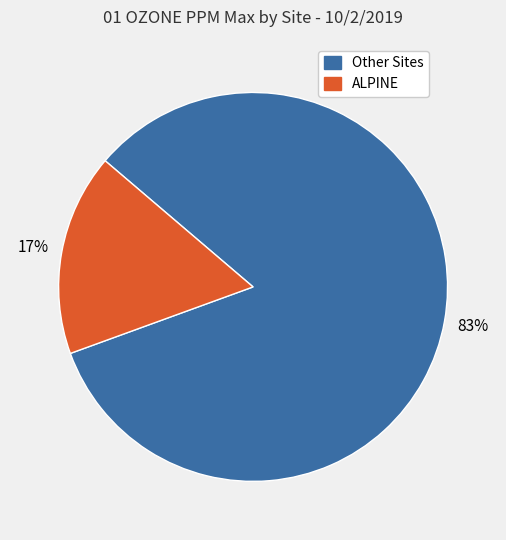

To the nearest percent, what is the difference between the largest and smallest slice percentages?

66%